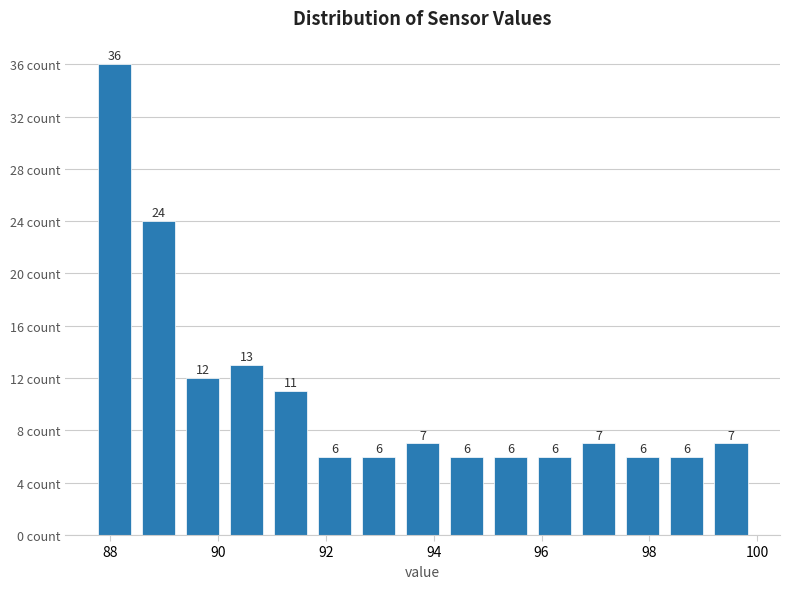

Which range on the x-axis has the tallest bar?

87.6 to 88.4